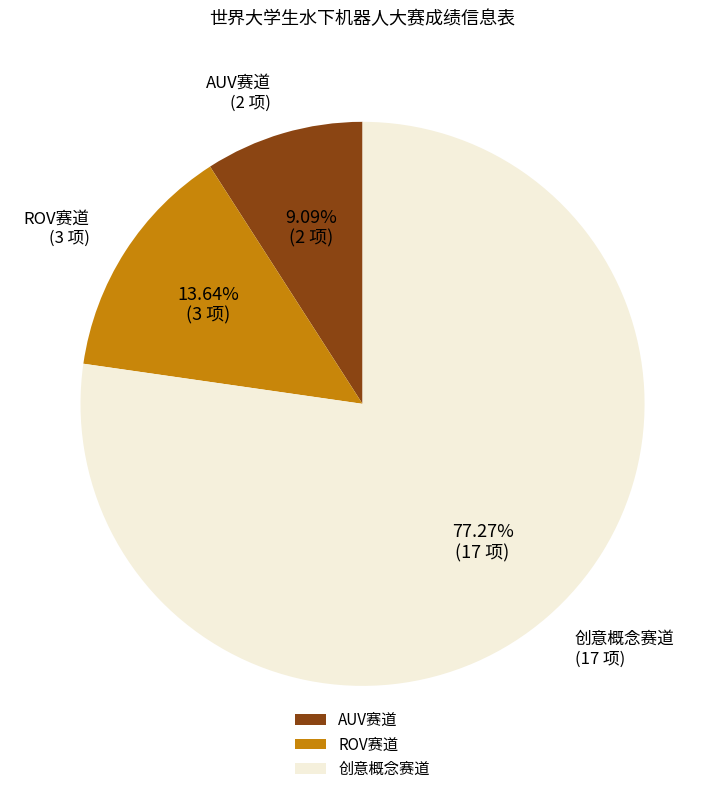

Which category has the biggest portion of the pie?

创意概念赛道